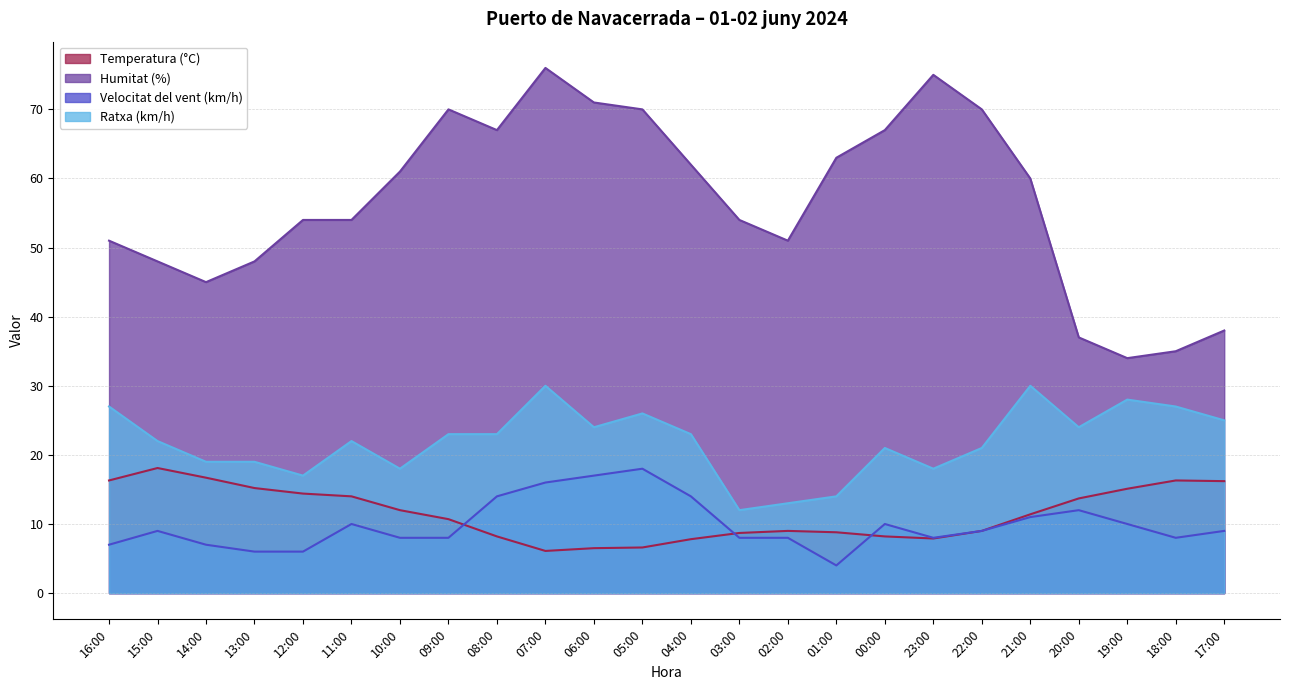

What is the value of the Velocitat del vent (km/h) point at the 6th from the left?

10.0